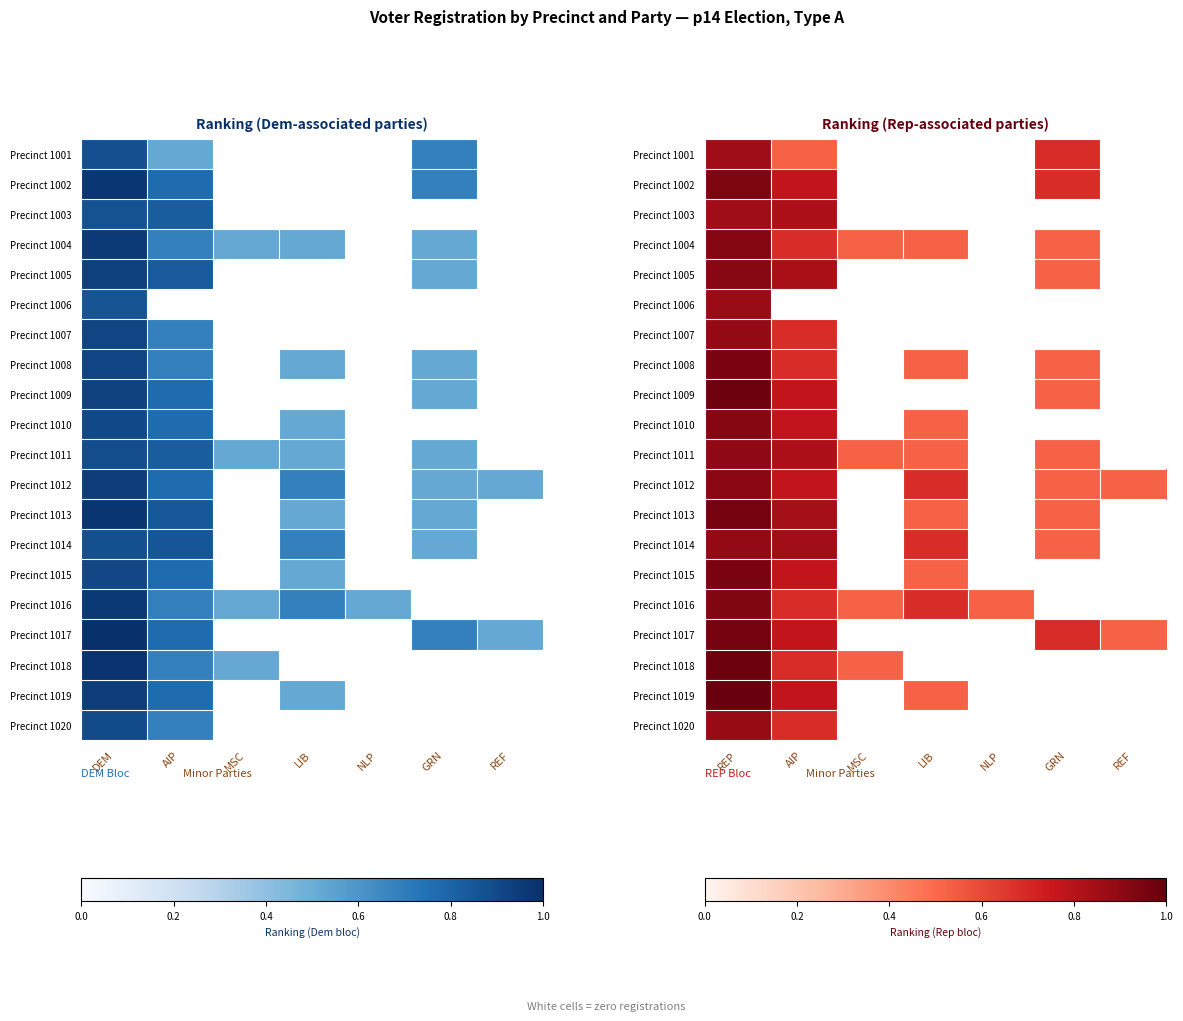

At how many categories does at least one series exceed 0?

7